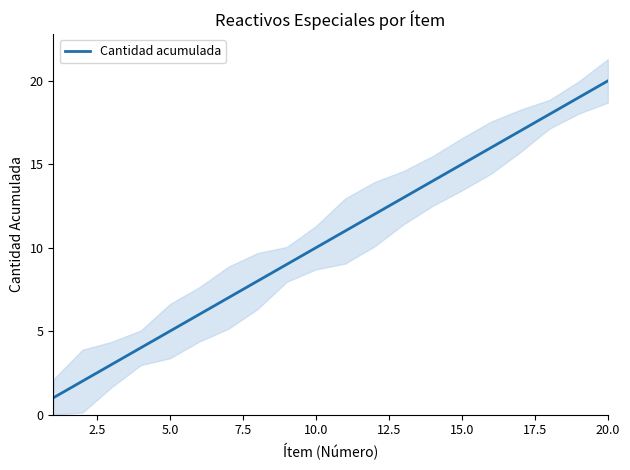

Is it true that Cantidad acumulada equals 18 at 10.0?

False